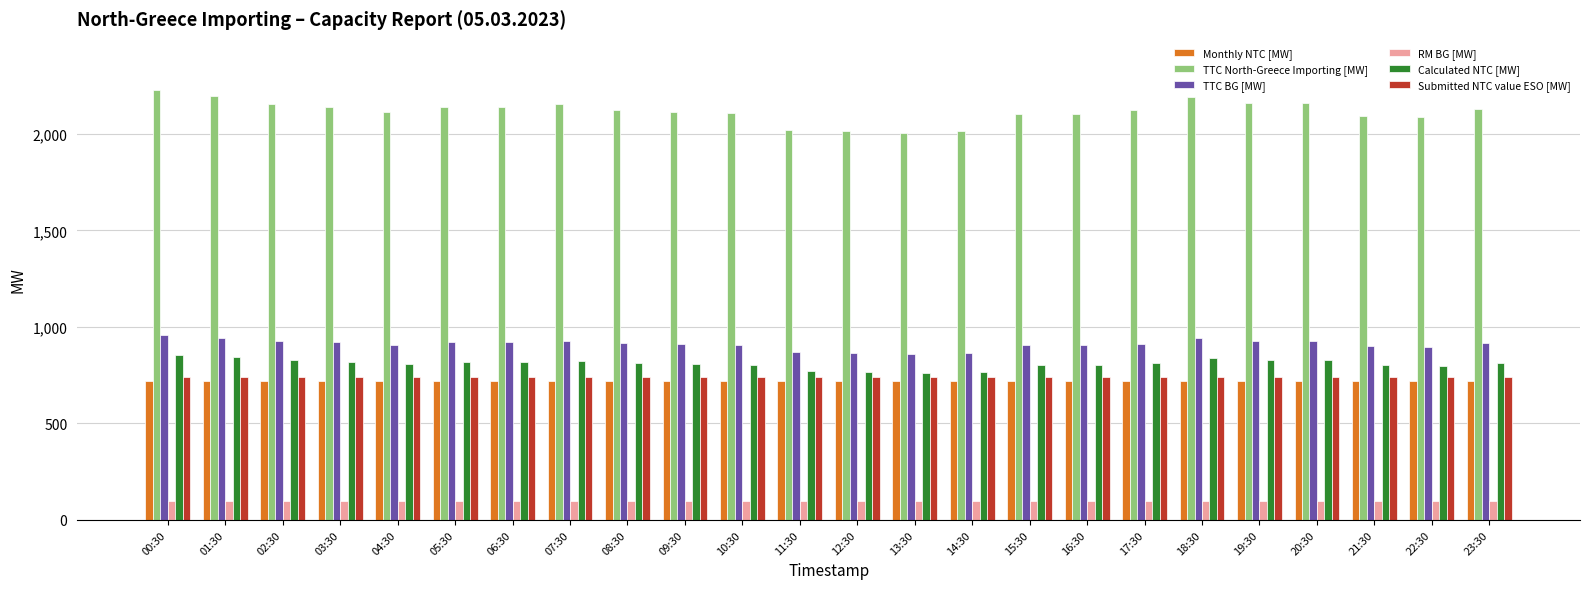

Are the bars horizontal?

No